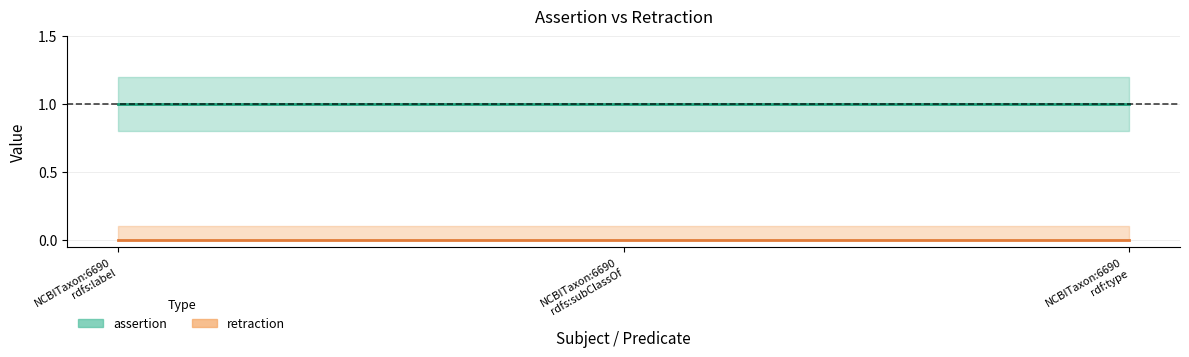

Which series changed the most between NCBITaxon:6690 rdfs:subClassOf and NCBITaxon:6690 rdf:type?

assertion